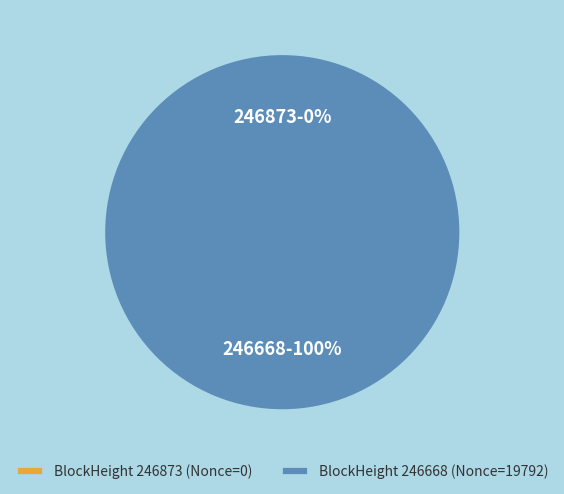

The 246668 slice represents 100% of the pie. True or false?

True